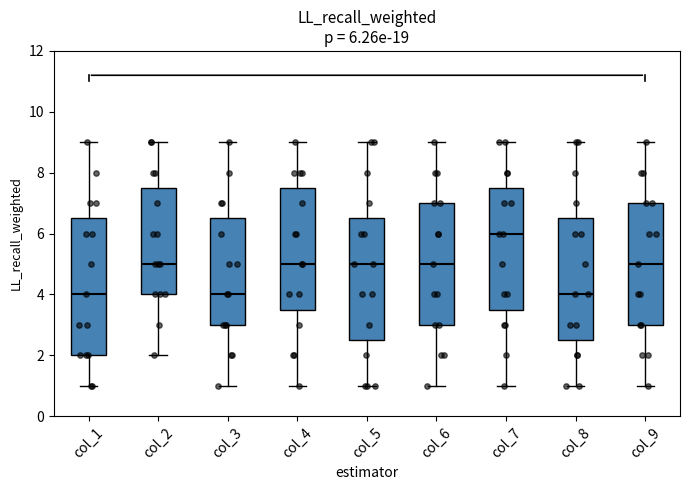

Which box is the tallest, from its lower edge to its upper edge?

col_1